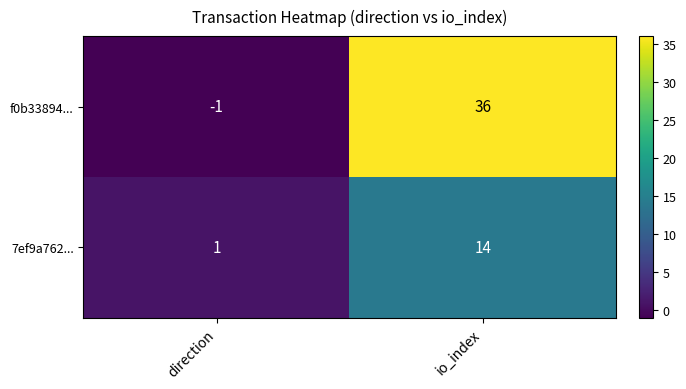

Reading right to left, extract all data points from this chart.

f0b33894...: io_index=36	direction=-1
7ef9a762...: io_index=14	direction=1